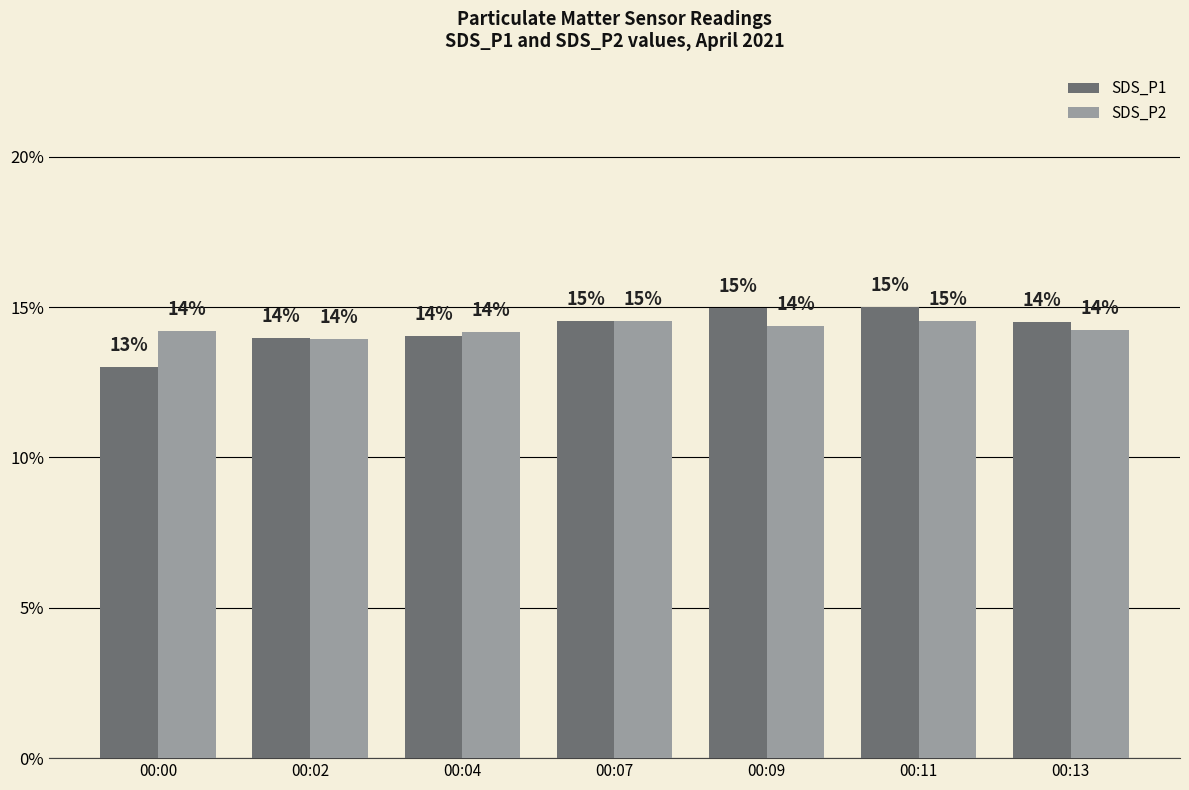

What is the lowest value of the SDS_P2 series?

14.0